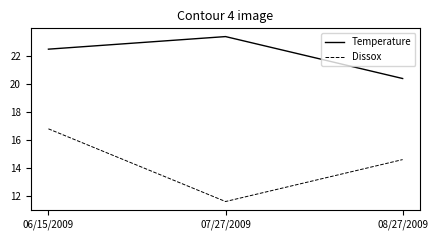

True or false: Temperature has a value of 34.1 at 06/15/2009.

False